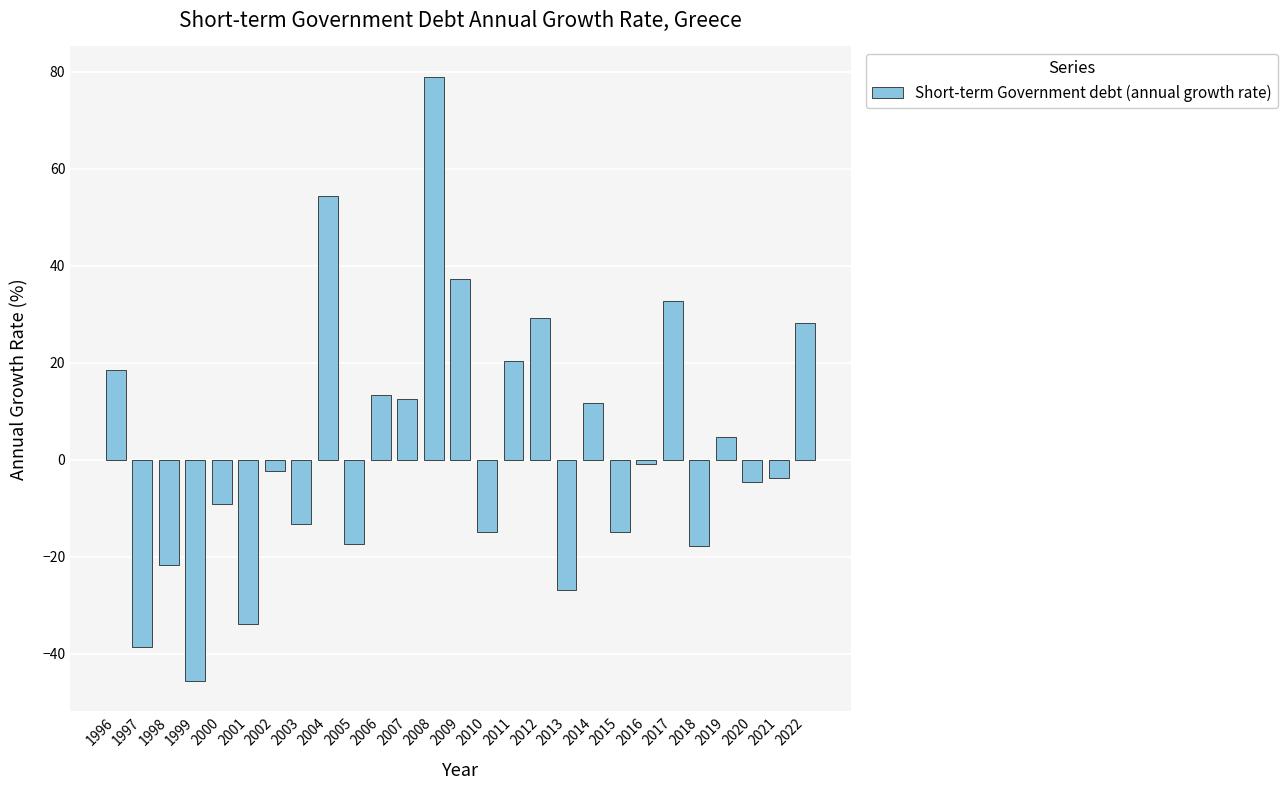

How many data points are above -2?

13